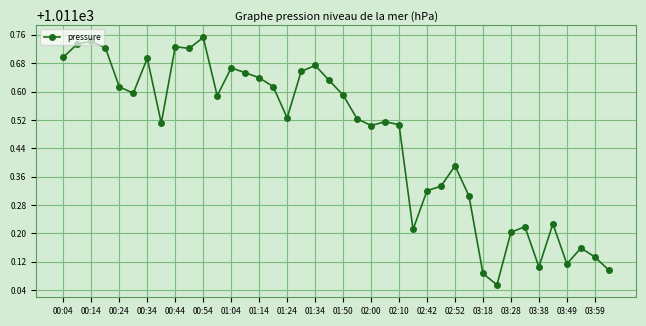

How many lines are shown in the chart?

1